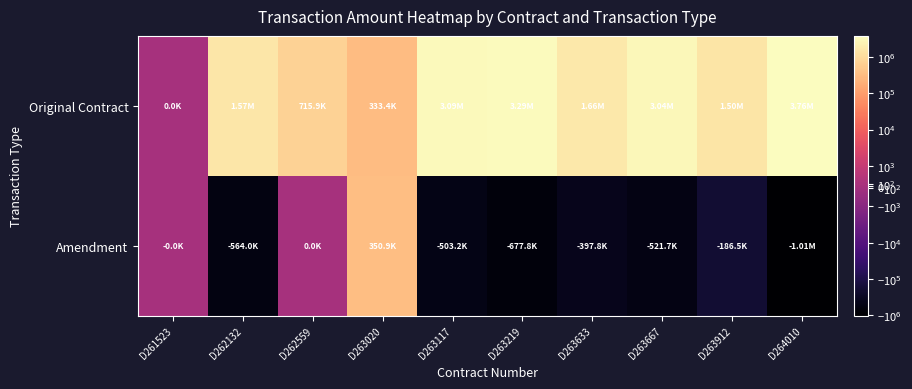

Which category has the highest value across all series?

D264010